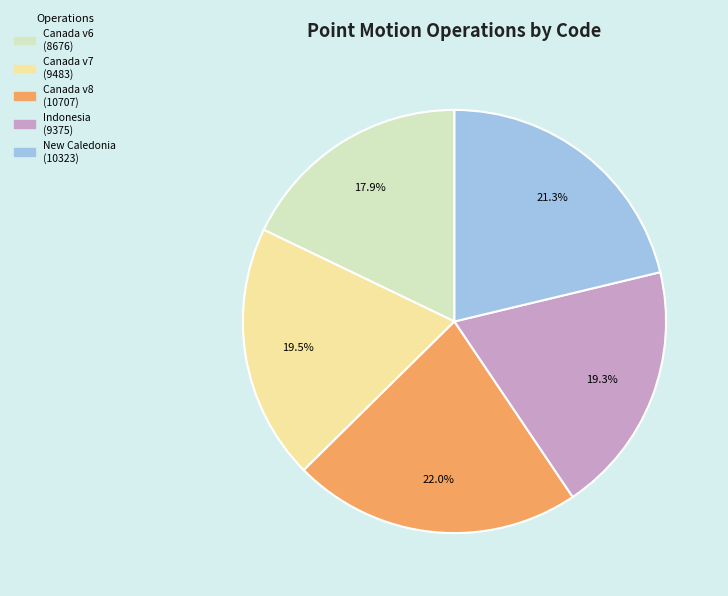

Is there any slice that represents more than half of the pie?

No